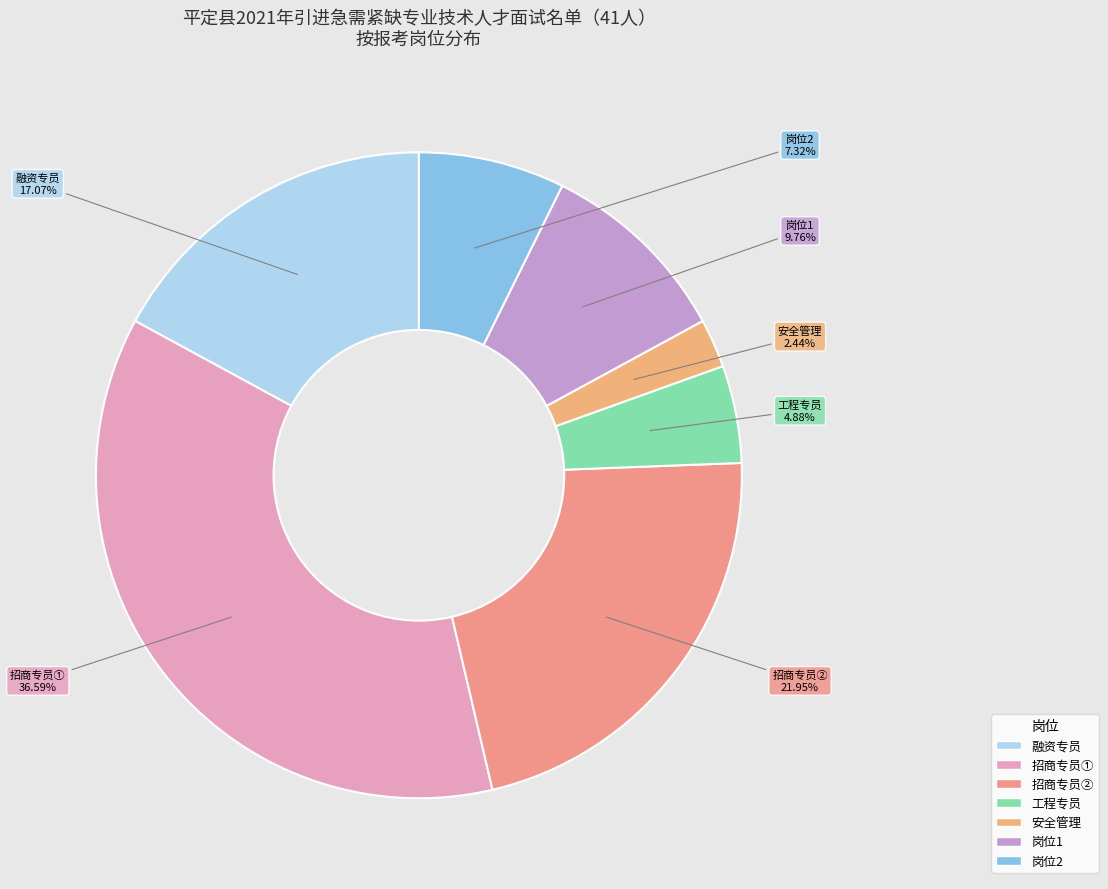

Is it true that 招商专员① is 37% of the pie?

True